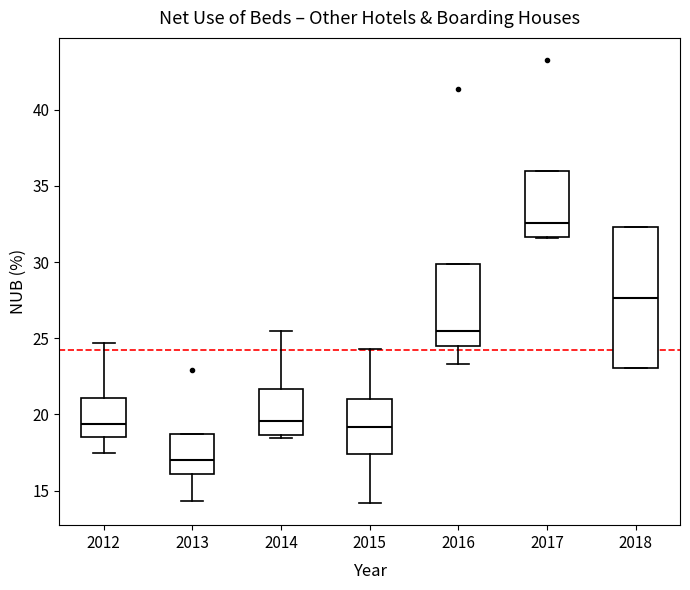

Comparing the boxes themselves (not the whiskers), which one is the tallest?

2018